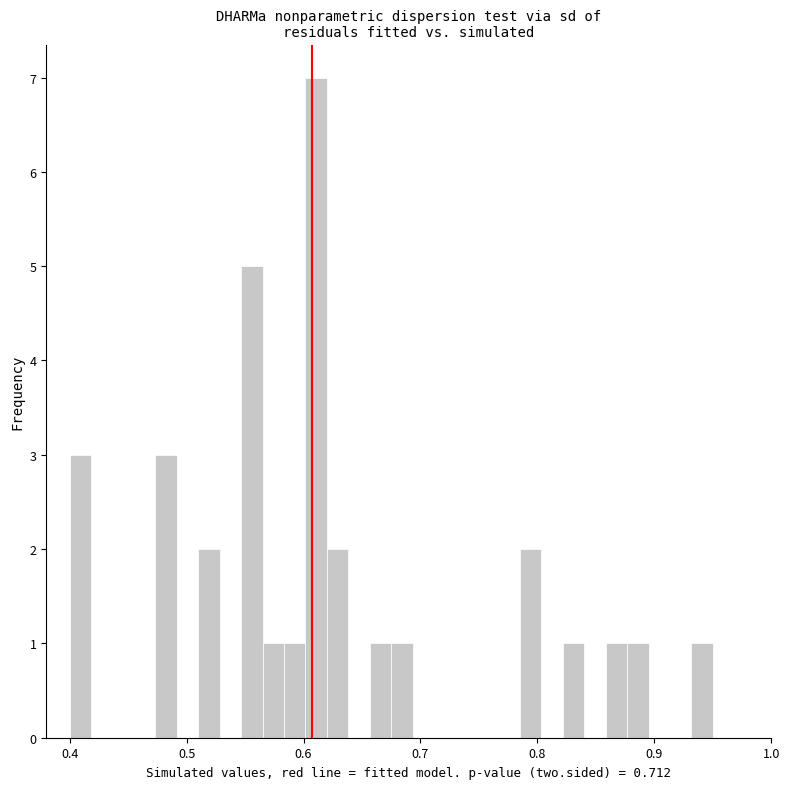

Around what value on the x-axis is the tallest bar? Give the approximate position of its centre, as read against the axis.

0.61